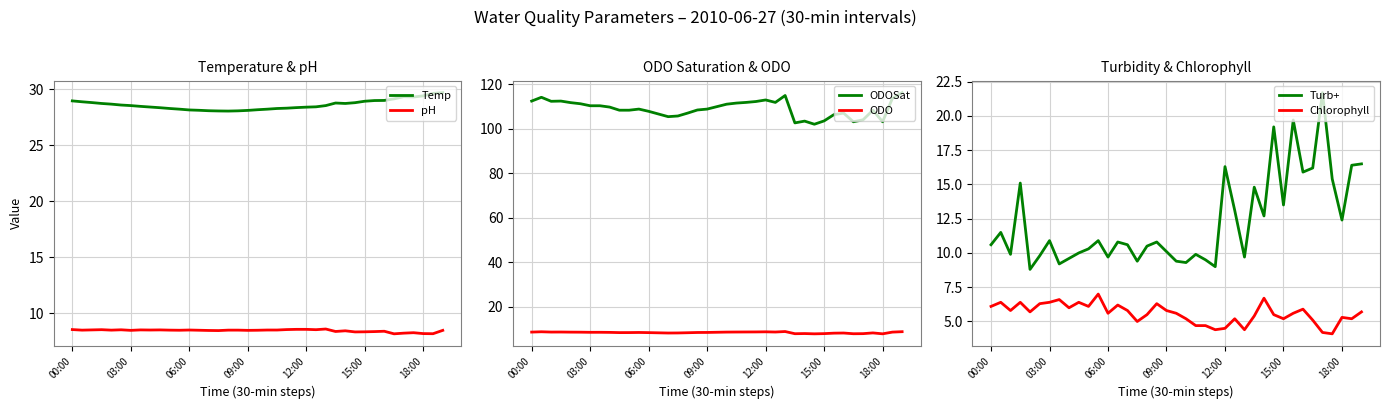

Is the value of Turb+ at 8 greater than the value of Chlorophyll at 19?

Yes